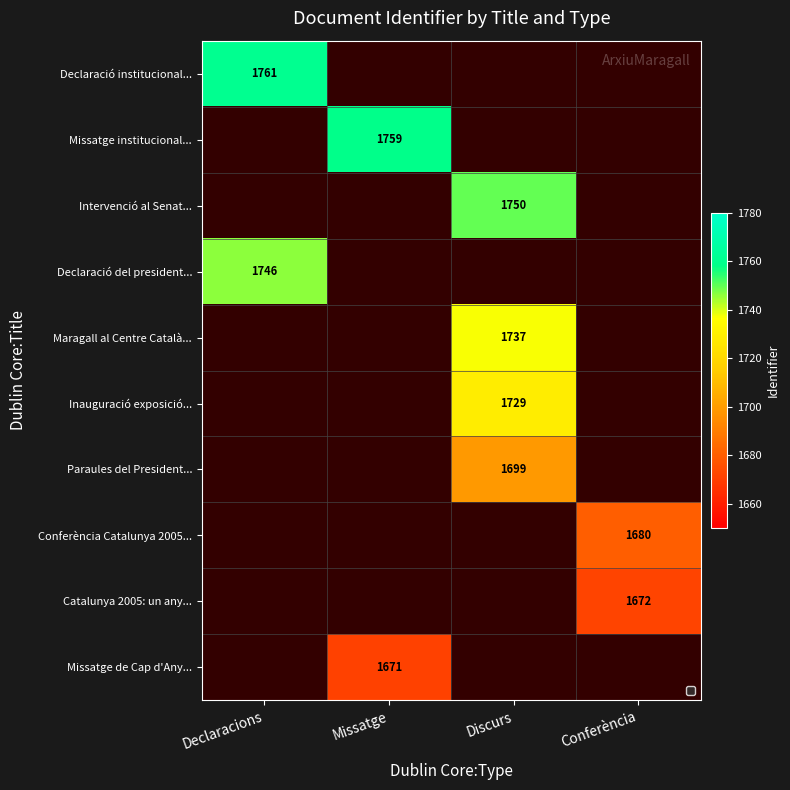

Is the value of Intervenció al Senat... at Discurs greater than the value of Missatge de Cap d'Any... at Missatge?

Yes